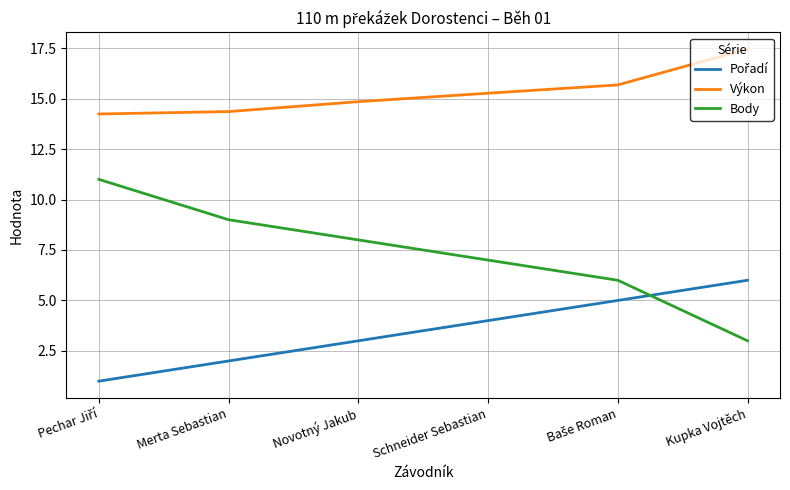

What is the lowest value of the Výkon series?

14.2